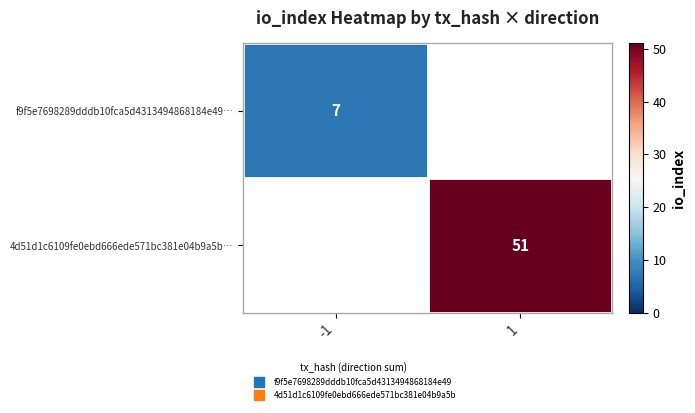

The f9f5e7698289dddb10fca5d4313494868184e49… series shows 7 at -1. True or false?

True